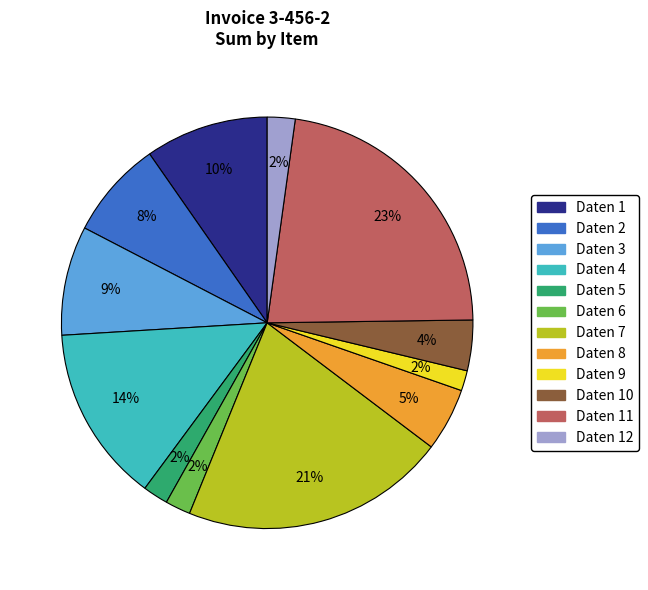

Is there any slice that represents more than half of the pie?

No